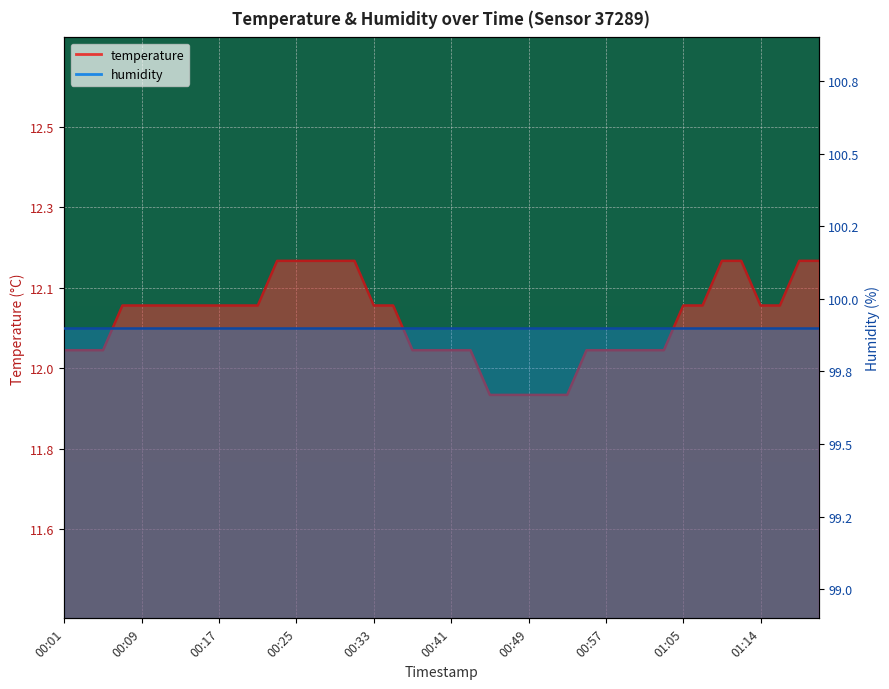

What is the difference between the values at 00:09 and 00:29?

0.1